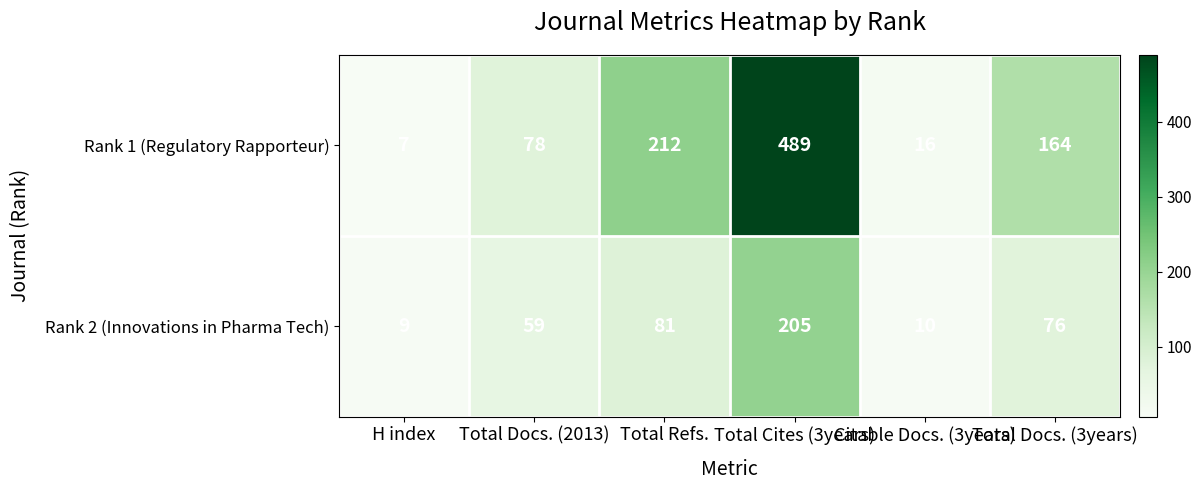

Where is Rank 1 (Regulatory Rapporteur) nearest to the value 248?

Total Refs.